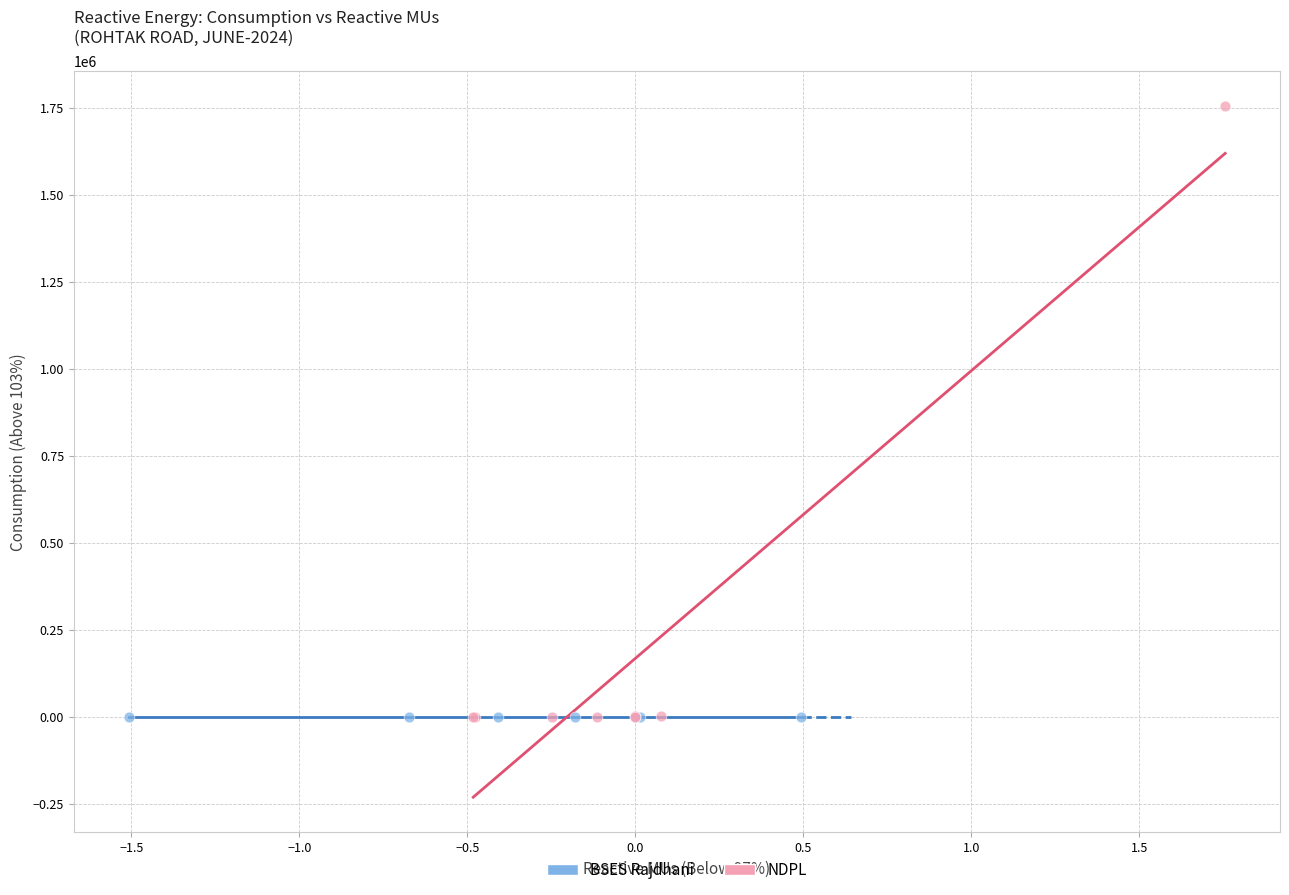

Which series contains the highest Y value?

NDPL